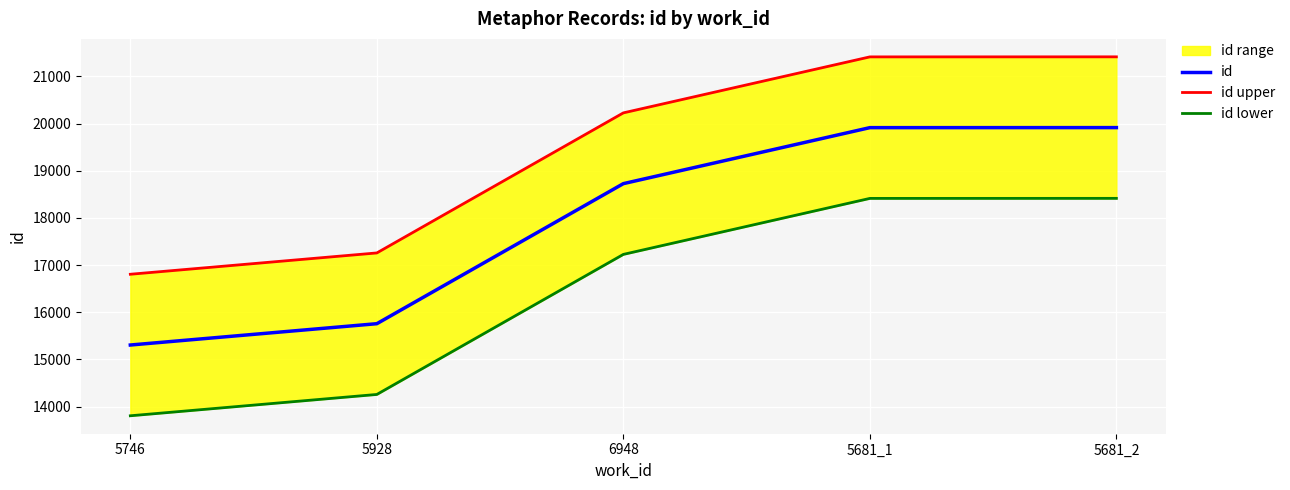

True or false: id has a value of 15757 at 5928.

True